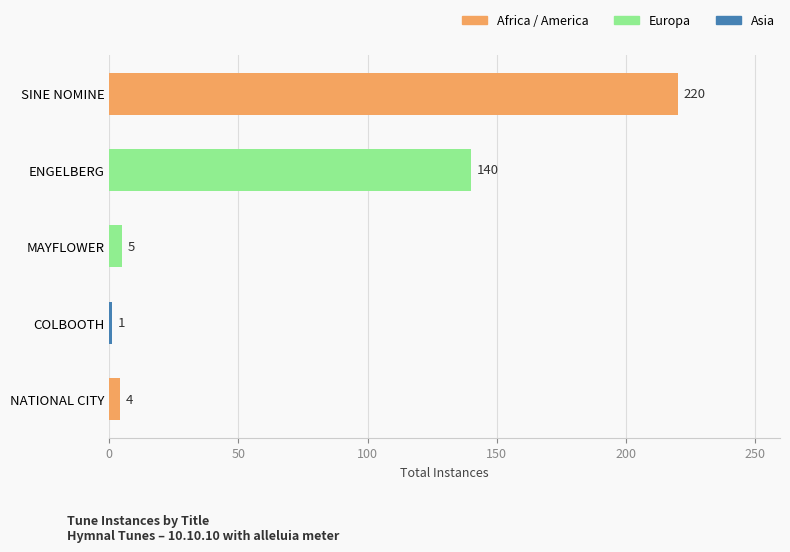

List the labels in order of value, smallest first.

COLBOOTH, NATIONAL CITY, MAYFLOWER, ENGELBERG, SINE NOMINE